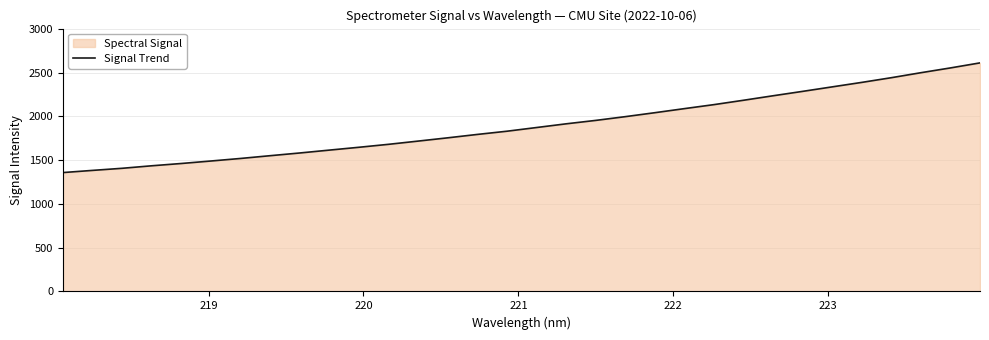

How many categories are shown in the chart?

32